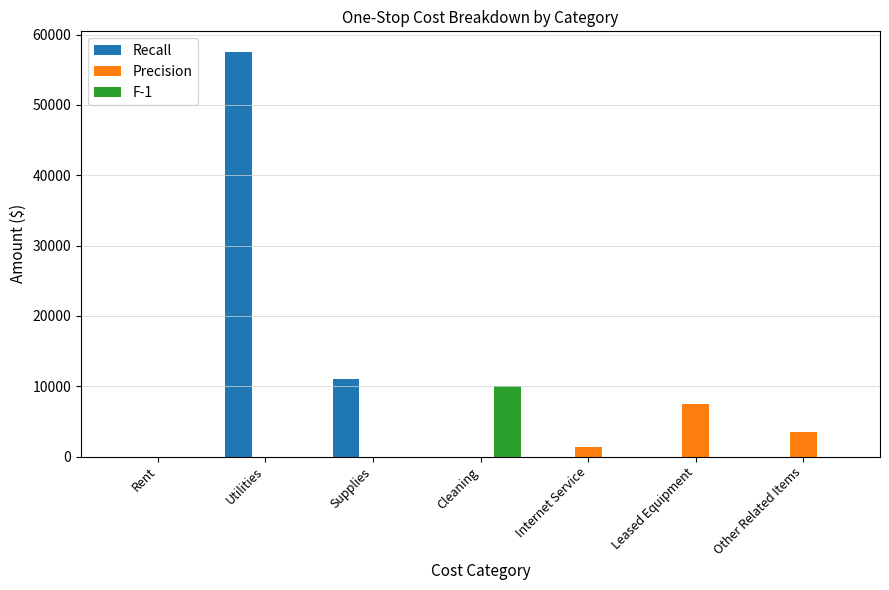

Which series has the widest spread of values?

Recall